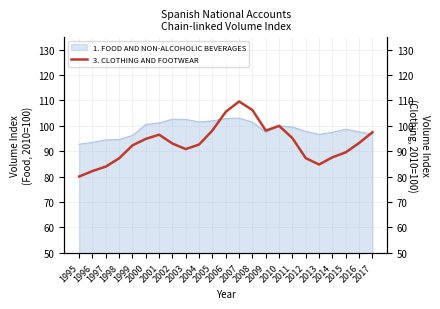

What is the sum of all values?

2146.5